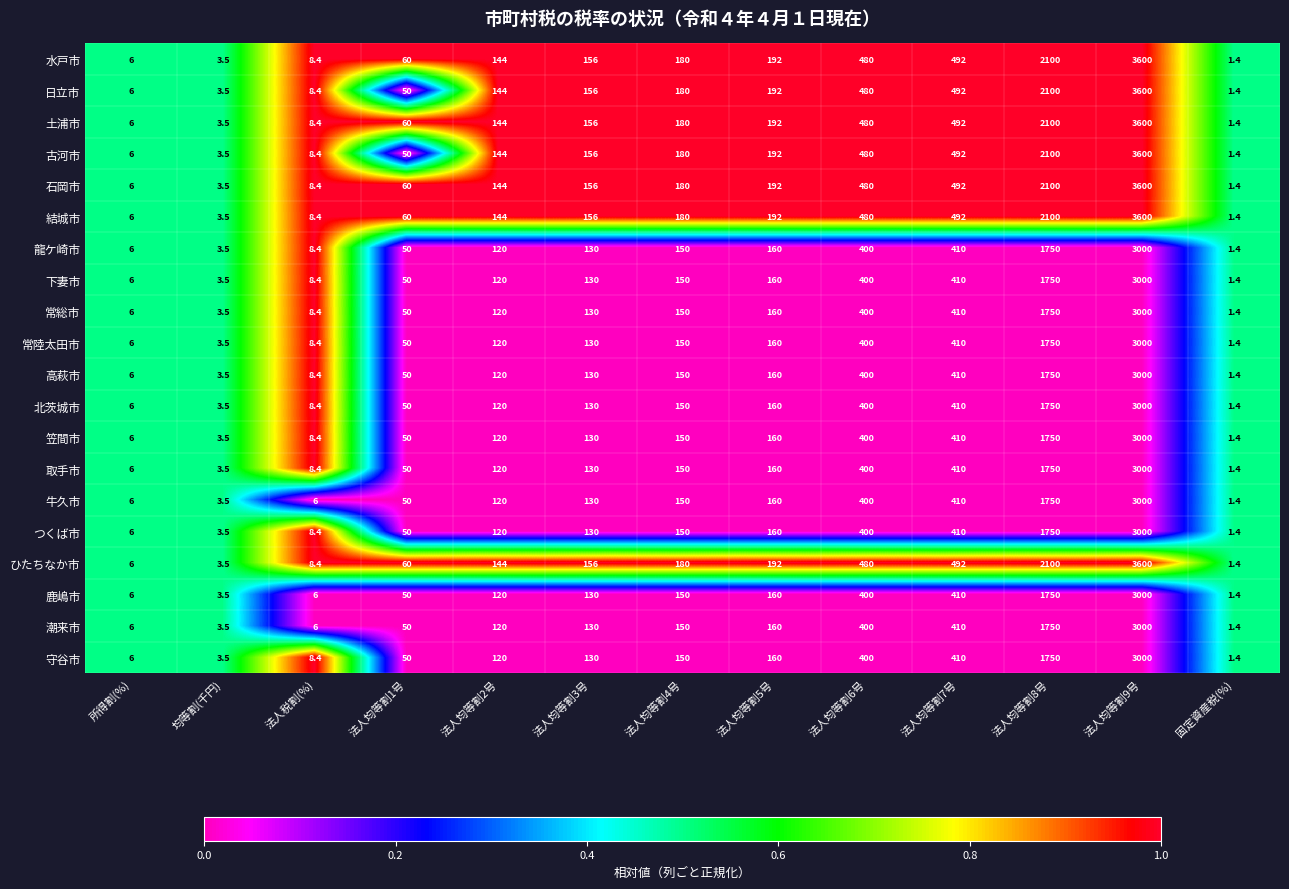

Which category has the highest value across all series?

法人均等割9号